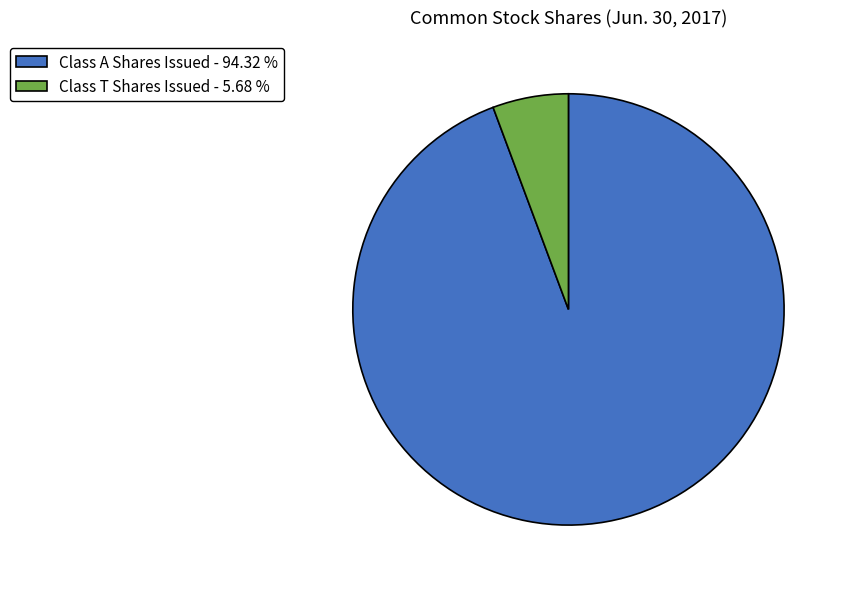

Is Class T Shares Issued - 5.68 % the majority of the pie?

No